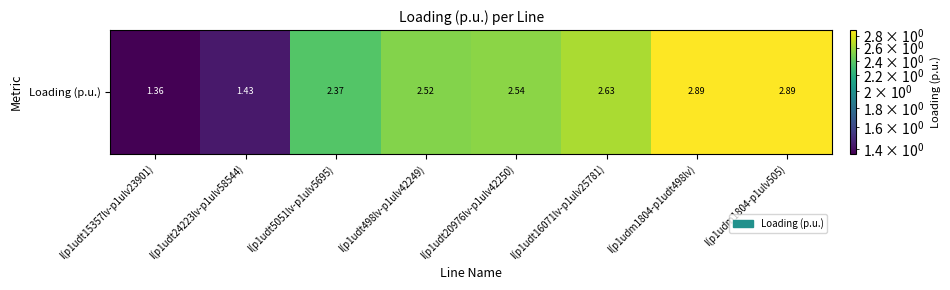

What is the greatest value displayed?

2.9